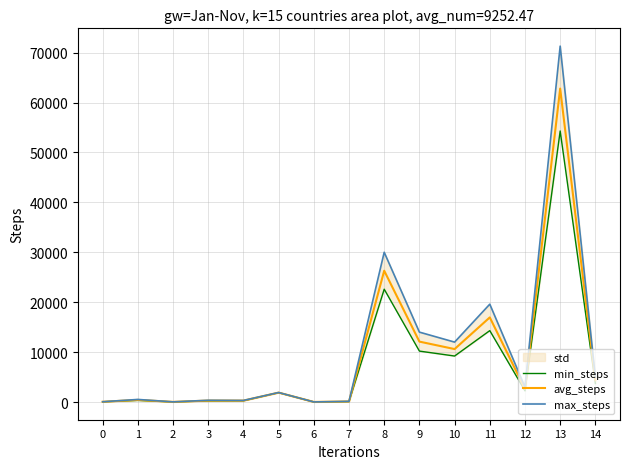

Between 4 and 5, which is larger?

5